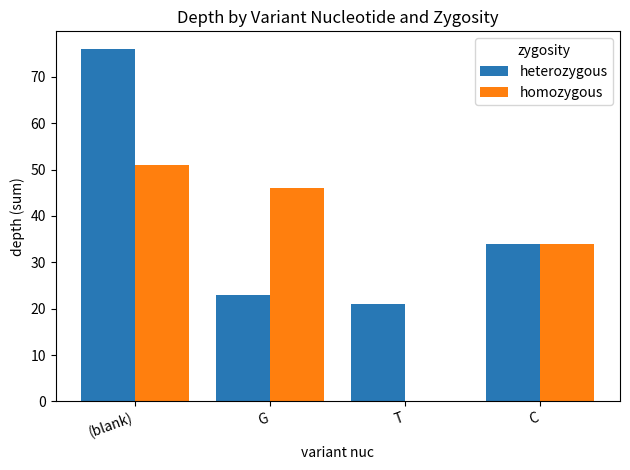

What is the sum of the heterozygous values at C and T?

55